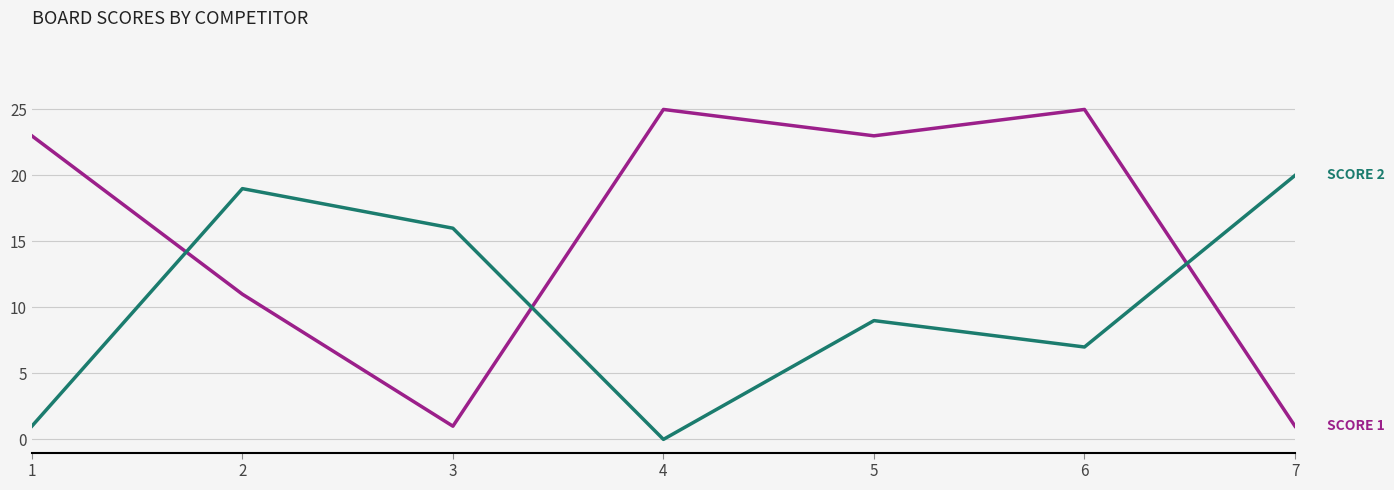

What is the total value across all series at 3?

17